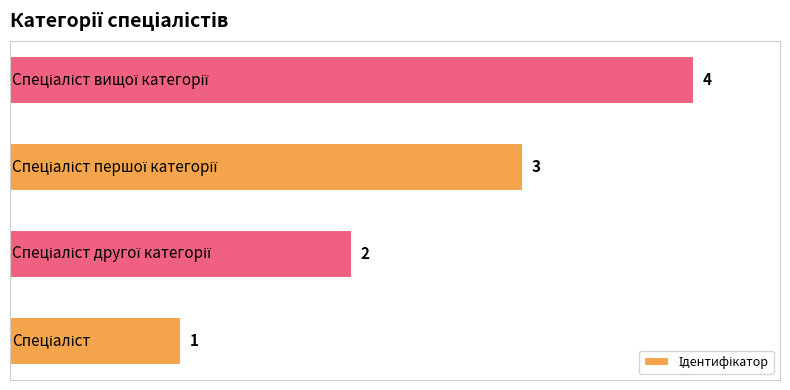

Are the bars grouped side by side (vs. stacked)?

No